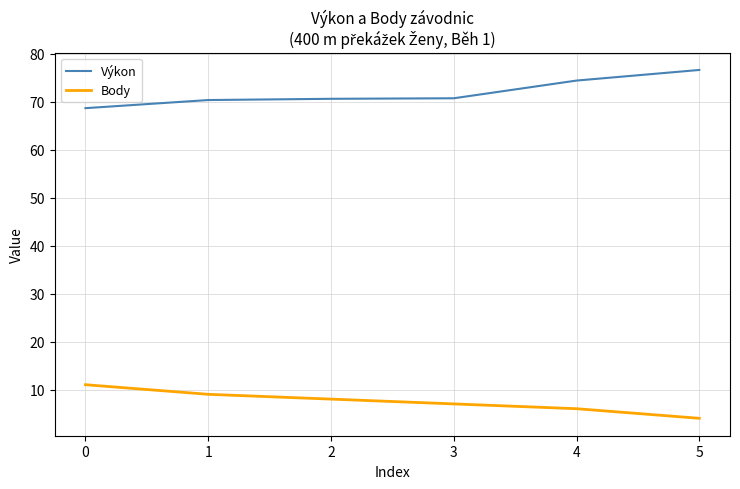

List the series in order of their overall mean, highest first.

Výkon, Body